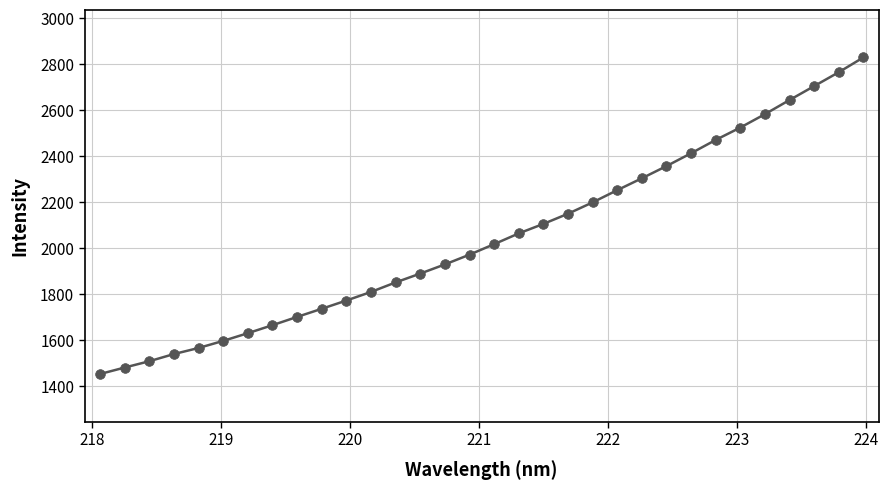

What is the sum of all values?

65484.3